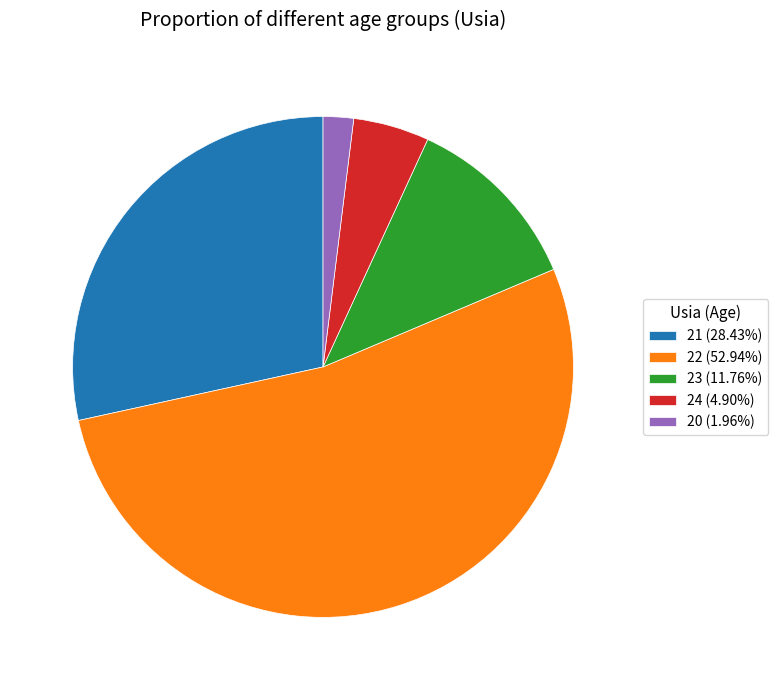

Combined, do 21 (28.43%) and 22 (52.94%) account for over 50%?

Yes